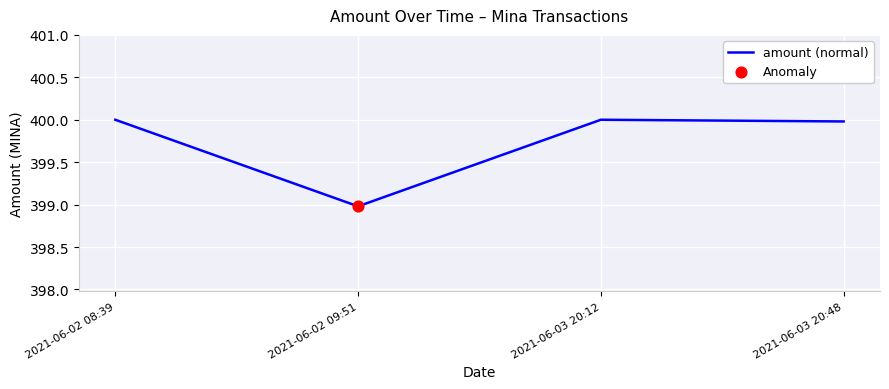

What is the ratio of the value at 2021-06-03 20:12 to the value at 2021-06-02 09:51?

1.0